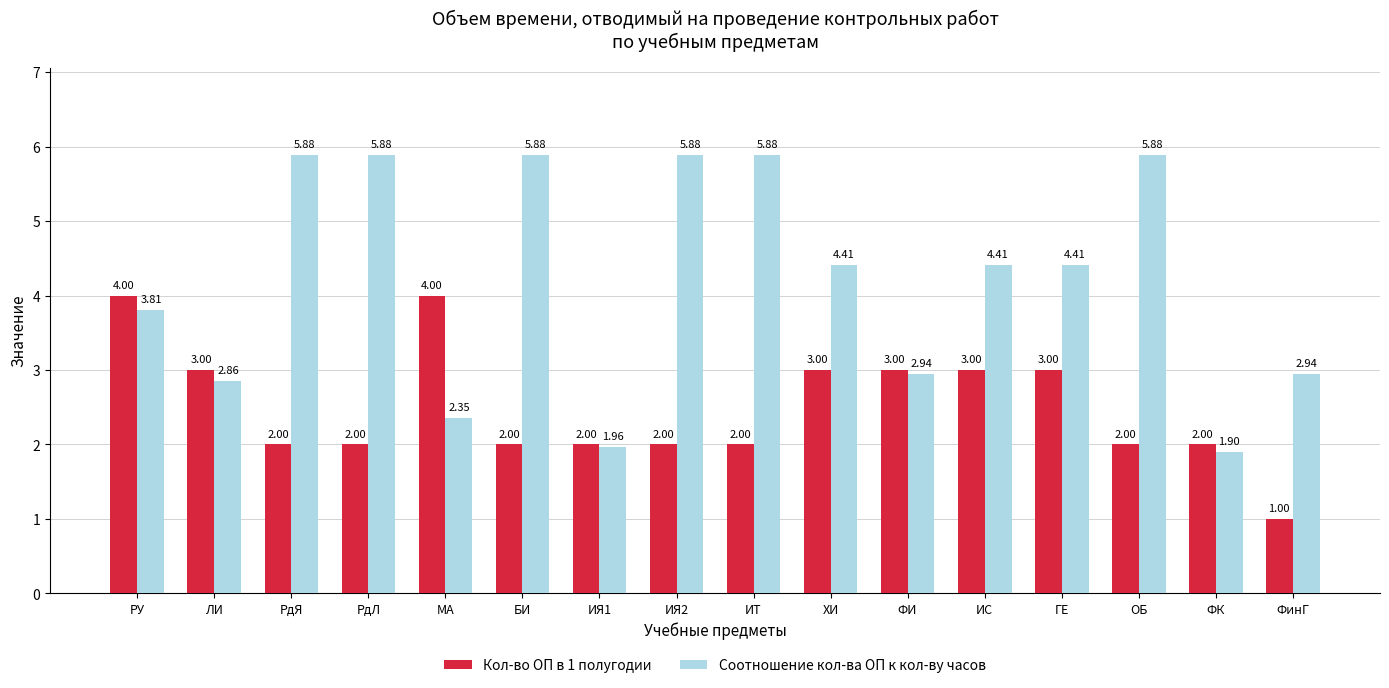

Which series has the largest range (max minus min)?

Соотношение кол-ва ОП к кол-ву часов